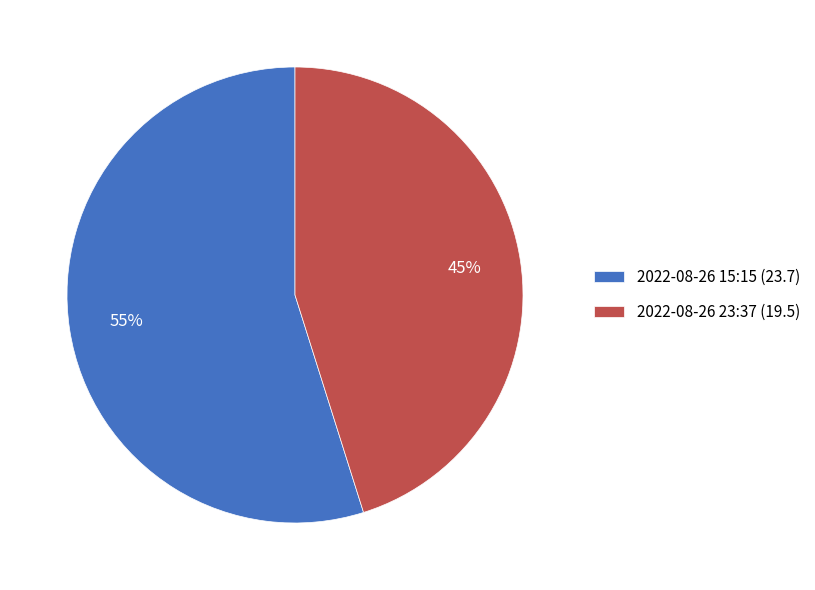

To the nearest percent, what portion does 2022-08-26 15:15 (23.7) represent?

55%